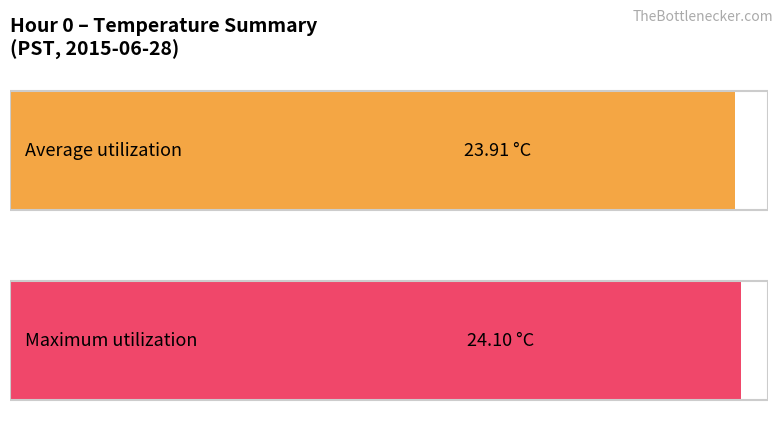

Is it true that Maximum utilization equals 15.8 at 7?

False